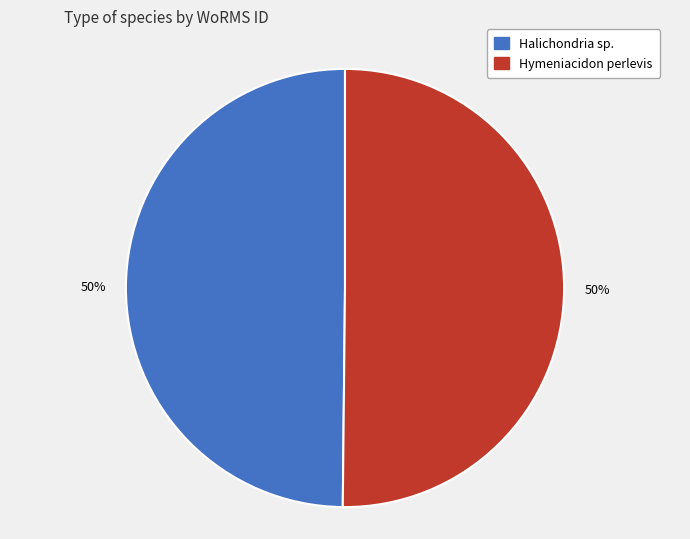

The Halichondria sp. slice represents 50% of the pie. True or false?

True